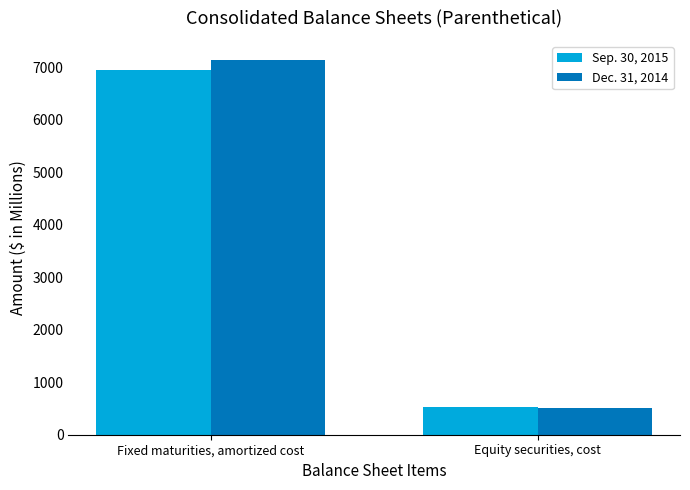

Is the value of Dec. 31, 2014 at Fixed maturities, amortized cost greater than the value of Sep. 30, 2015 at Fixed maturities, amortized cost?

Yes